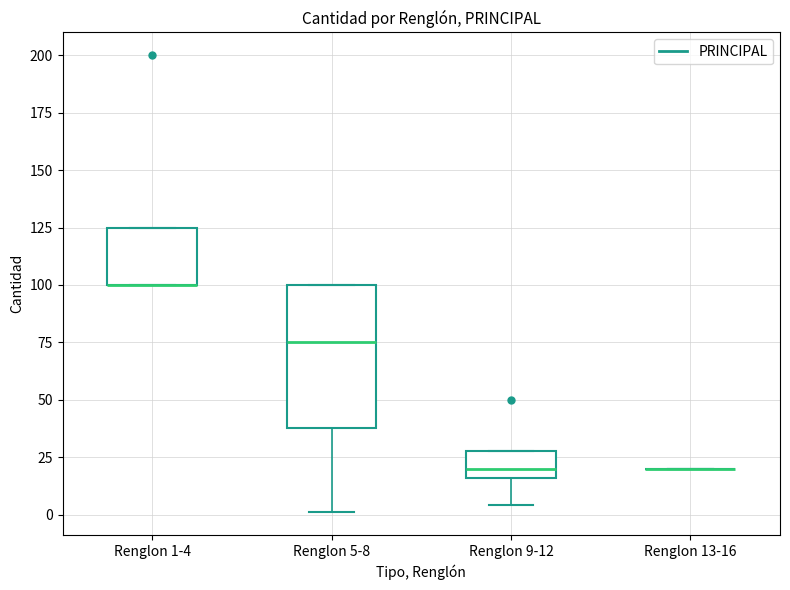

Comparing the boxes themselves (not the whiskers), which one is the tallest?

Renglon 5-8